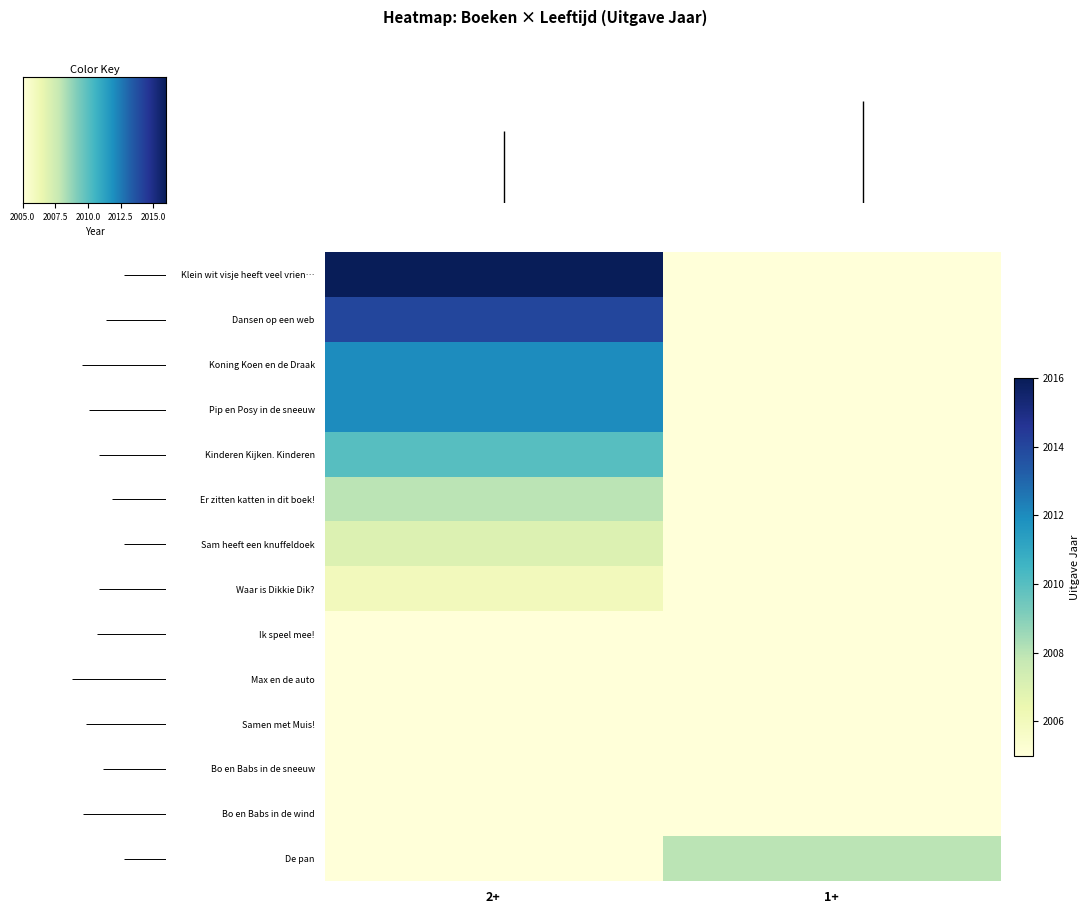

Which series has the largest total across all categories?

Klein wit visje heeft veel vrien…